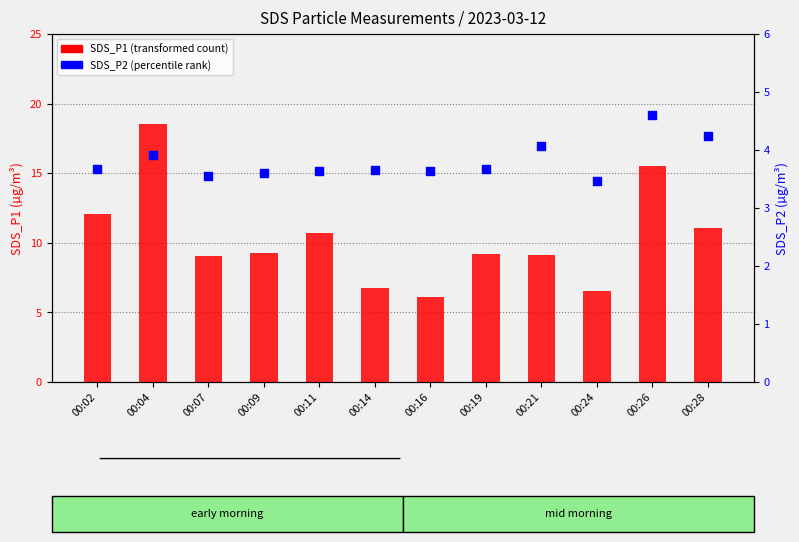

Which series has the largest total across all categories?

SDS_P1